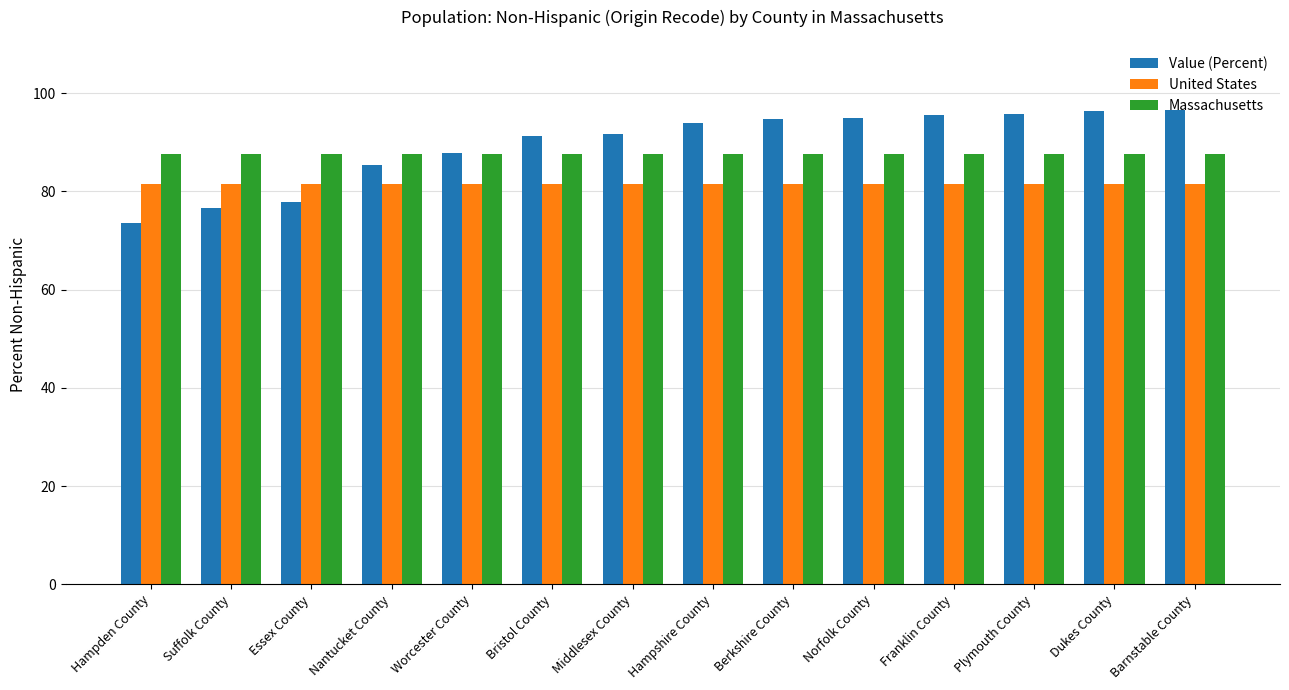

The value of Value (Percent) at Franklin County is 42.5. True or false?

False